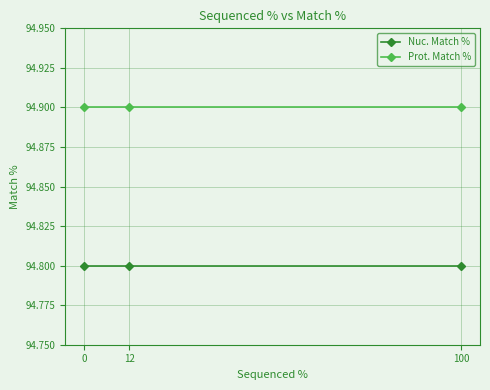

Reading left to right, what are all the values shown in this chart?

Nuc. Match %: 94.8	94.8	94.8
Prot. Match %: 94.9	94.9	94.9